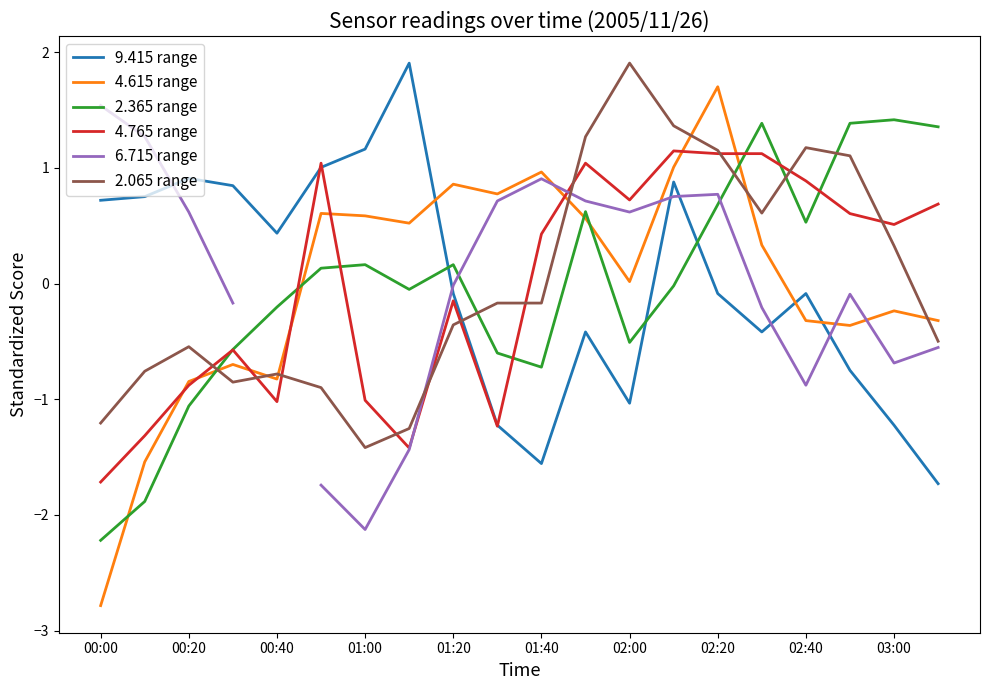

The 9.415 range series shows -0.1 at 01:20. True or false?

True